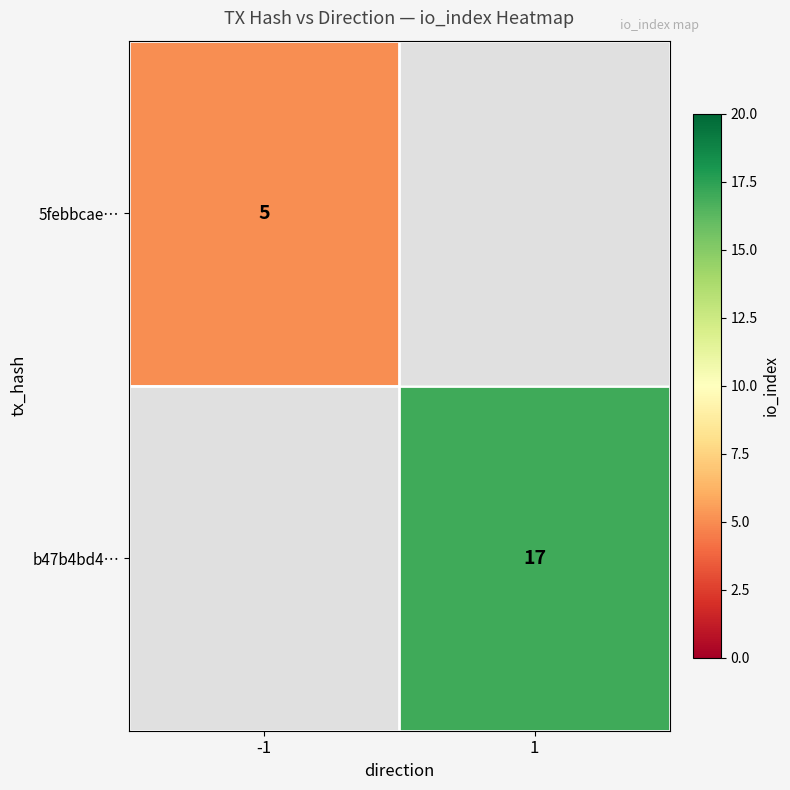

At which category does the chart reach its peak across all series?

1